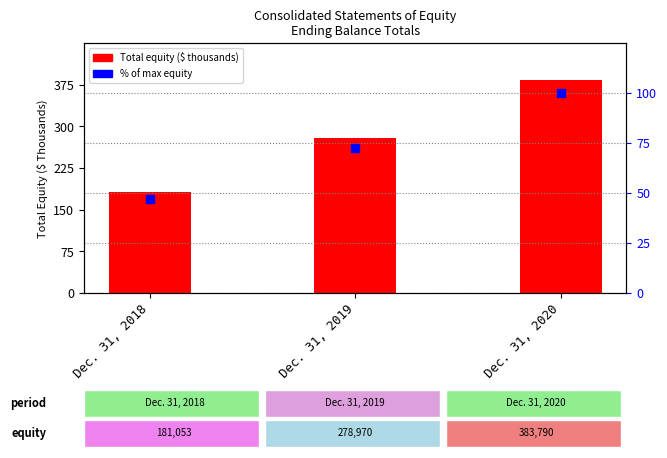

Is the value of Total Equity at Dec. 31, 2019 greater than the value of % of Max at Dec. 31, 2020?

Yes